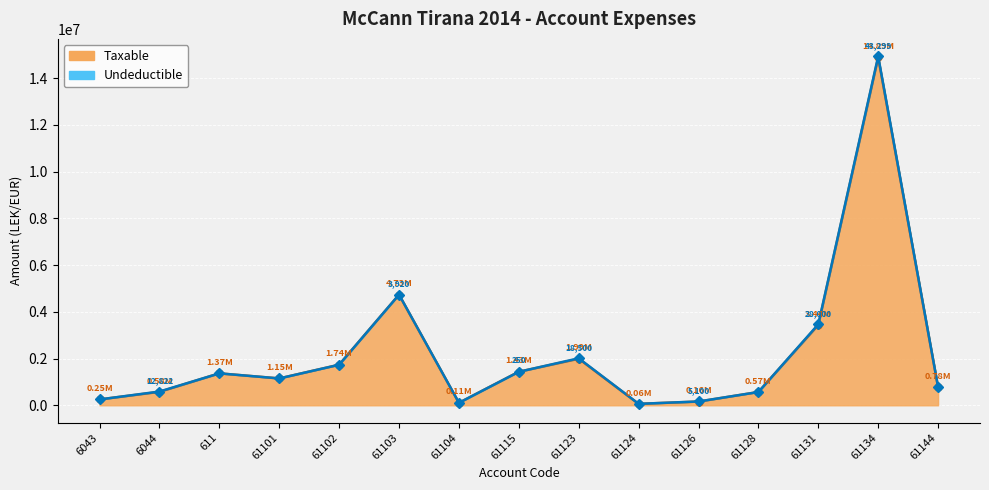

Reading right to left, transcribe all the data shown in this chart.

779642.1	14887859.8	3437988.5	567460.5	157990.0	61813.2	1991862.2	1433753.2	105900.0	4731146.9	1735151.5	1149043.7	1366068.5	575296.9	250227.1